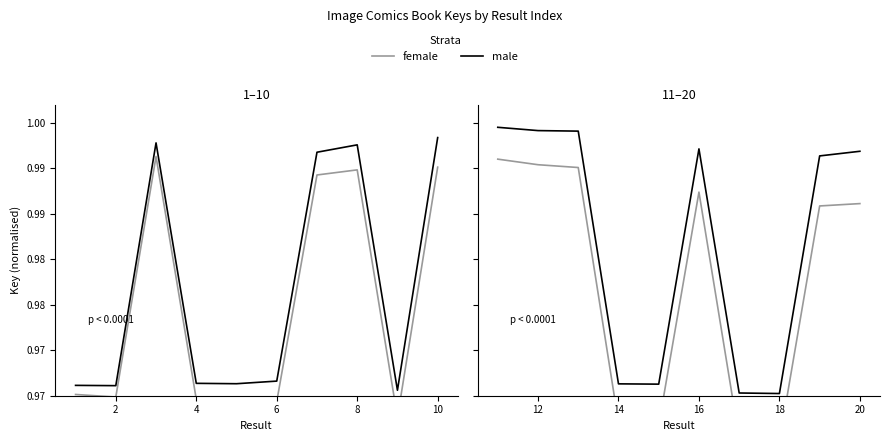

True or false: female and male cross at least once.

False